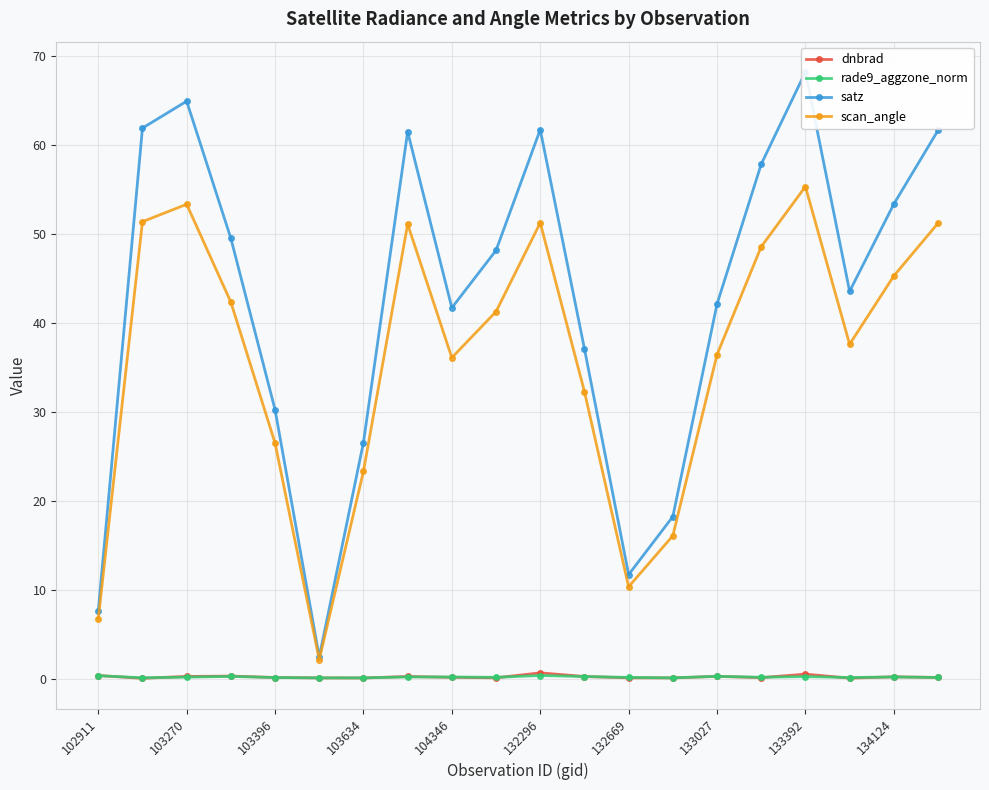

Which series has the largest range (max minus min)?

satz